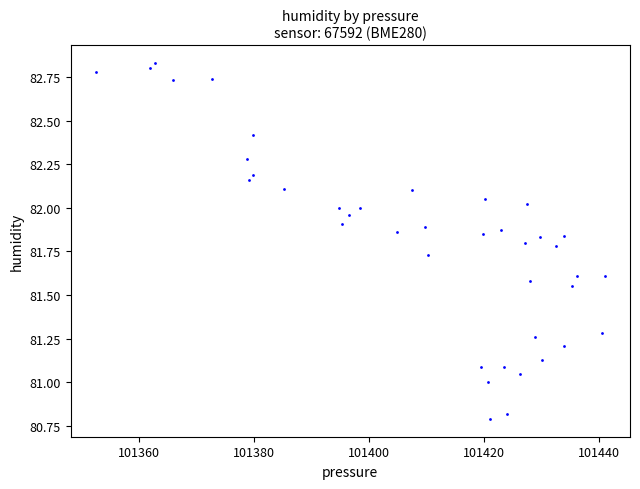

What is the range of X values (max minus min)?

88.5